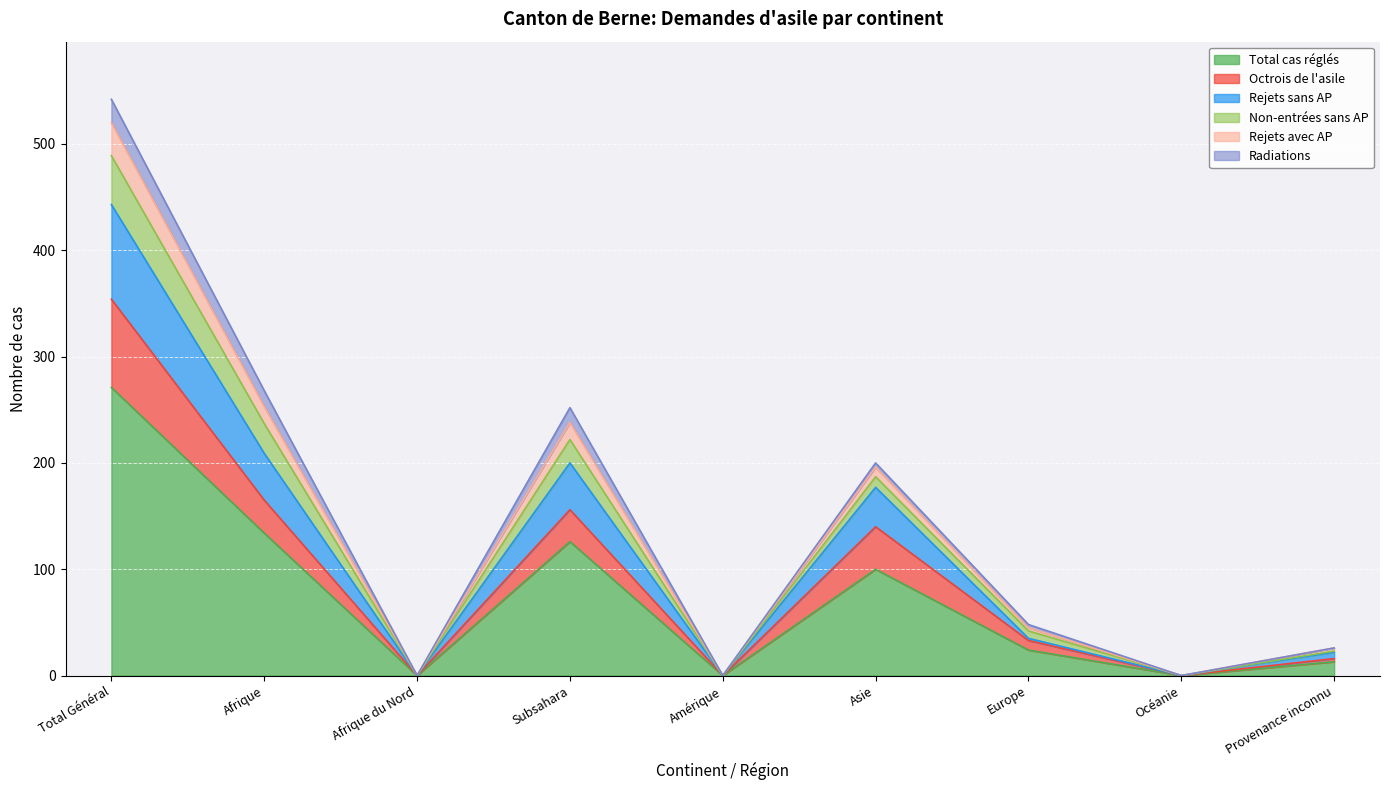

What is the maximum value for Total cas réglés?

271